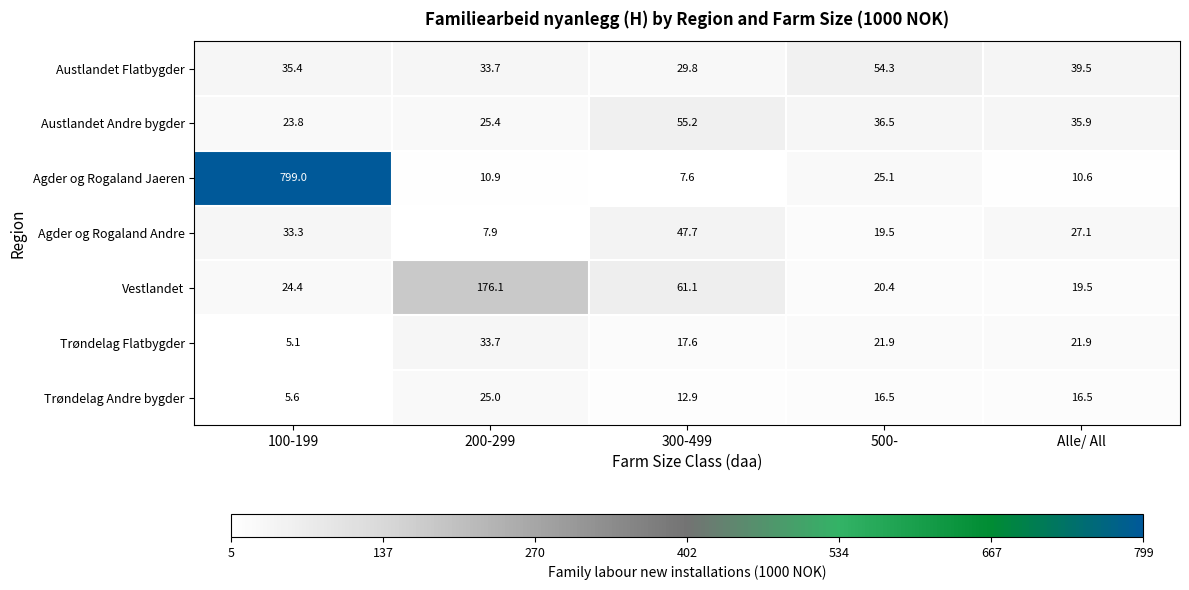

At which label does Austlandet Andre bygder first exceed 35?

300-499